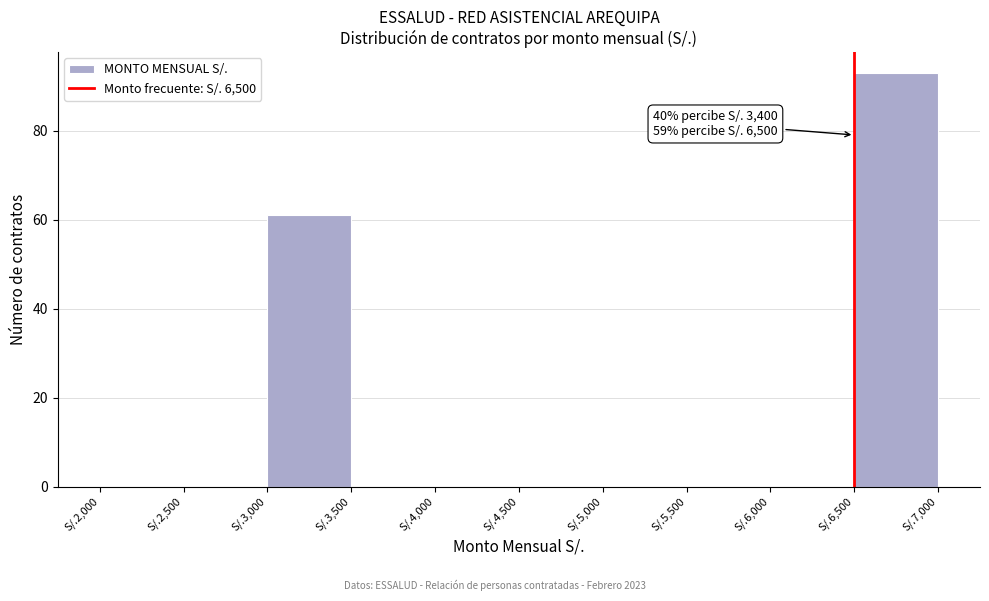

Reading right to left, list all the values displayed in this chart.

S/.6,500=93	S/.6,000=0	S/.5,500=0	S/.5,000=0	S/.4,500=0	S/.4,000=0	S/.3,500=0	S/.3,000=61	S/.2,500=0	S/.2,000=0